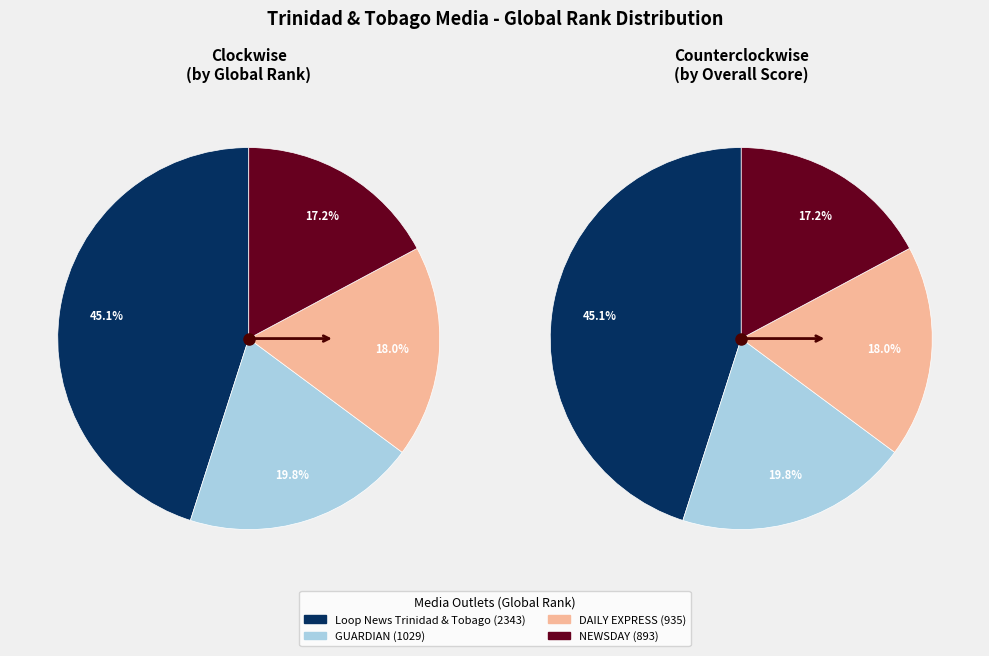

Is there a majority slice in this chart?

No